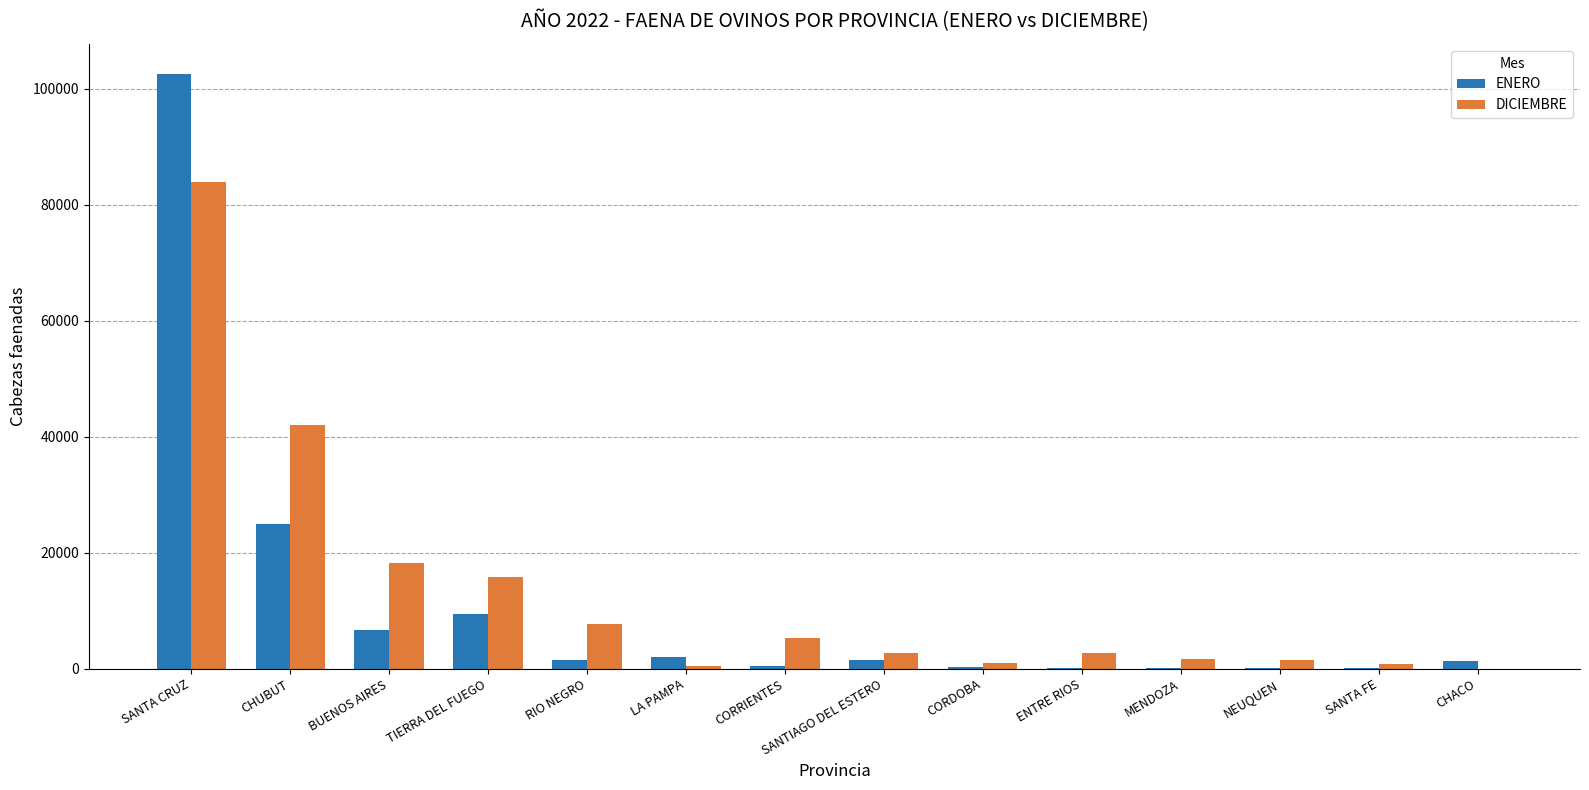

What is the spread (max minus min) of values at CHUBUT?

17175.0